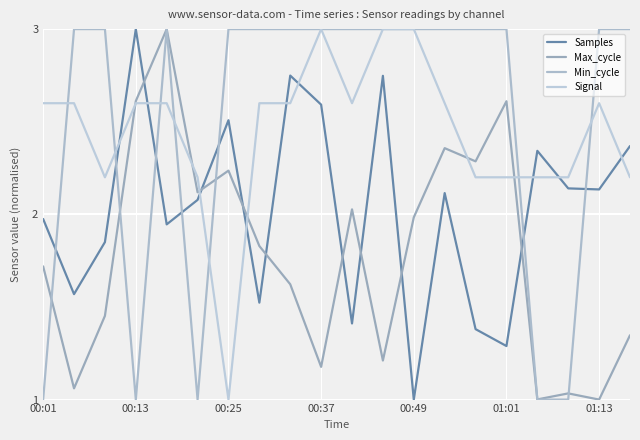

Which series has the widest spread of values?

Samples